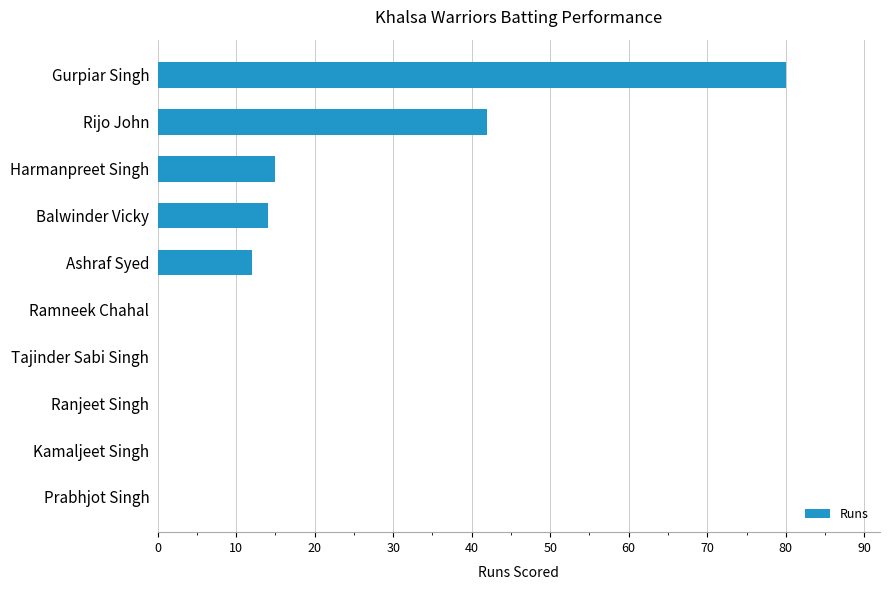

What is the maximum value shown in the chart?

80